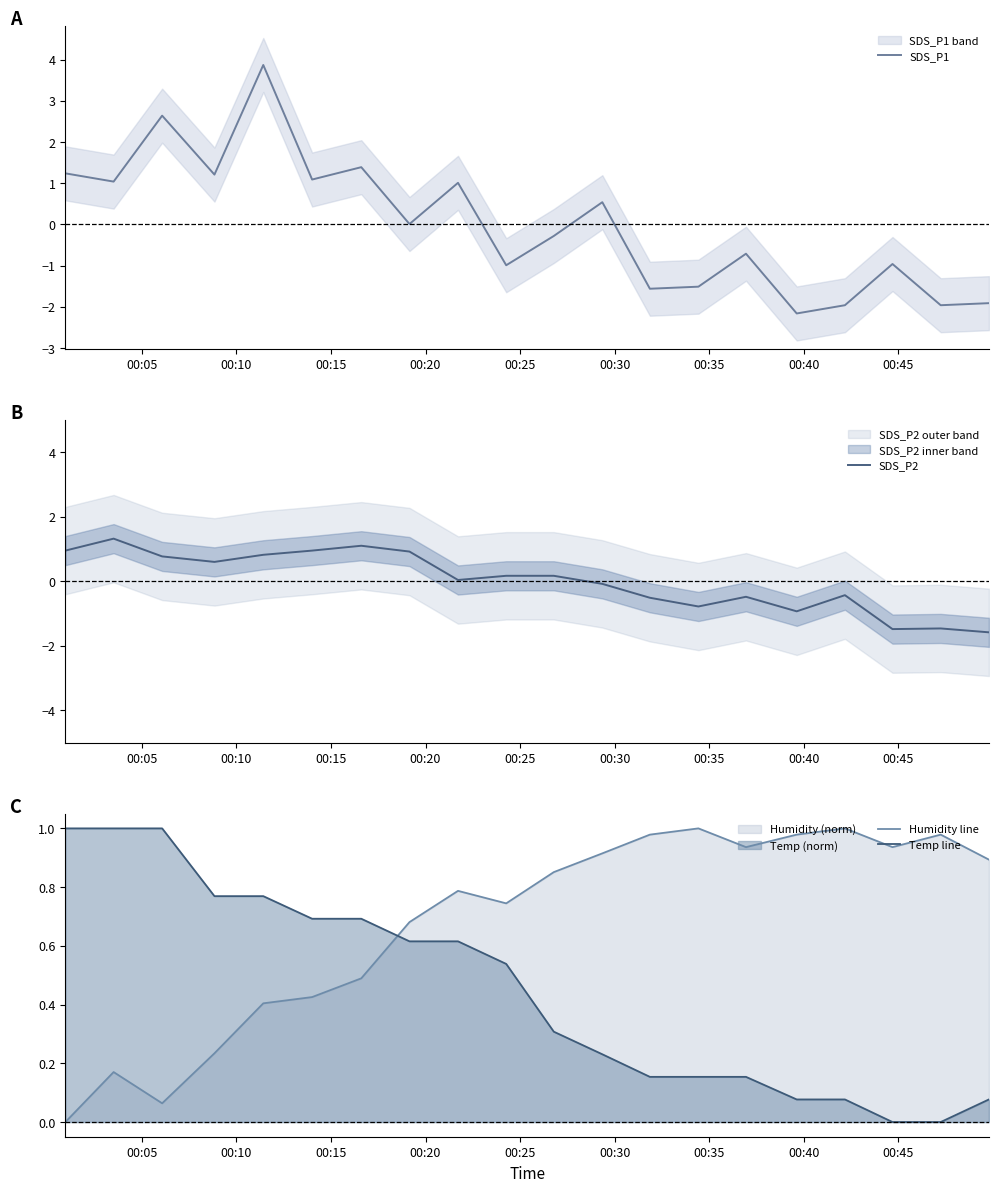

What is the maximum value shown in the chart?

3.9